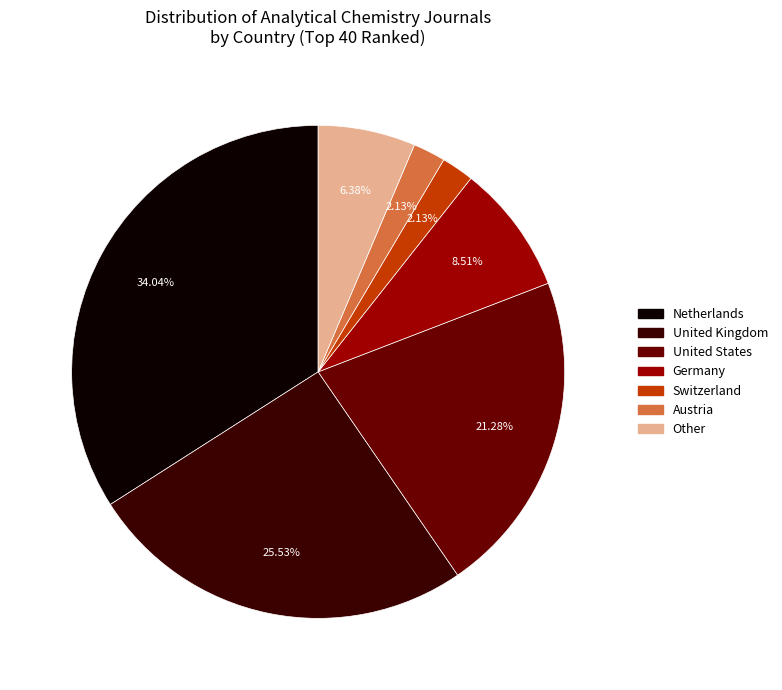

True or false: United Kingdom accounts for 26% of the total.

True